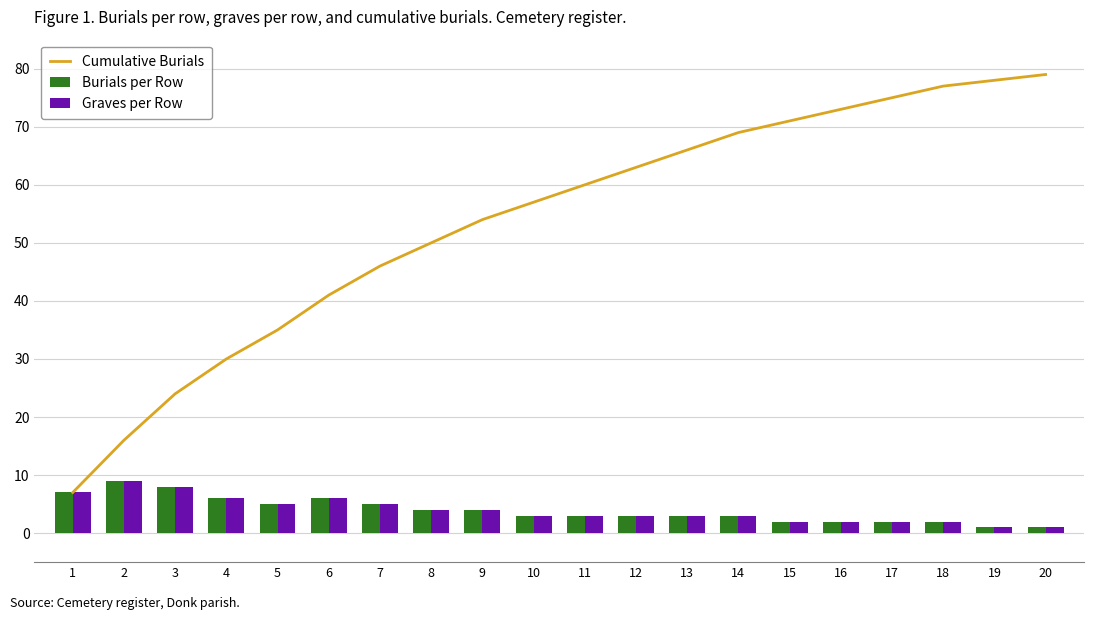

What is the minimum value for Cumulative Burials?

7